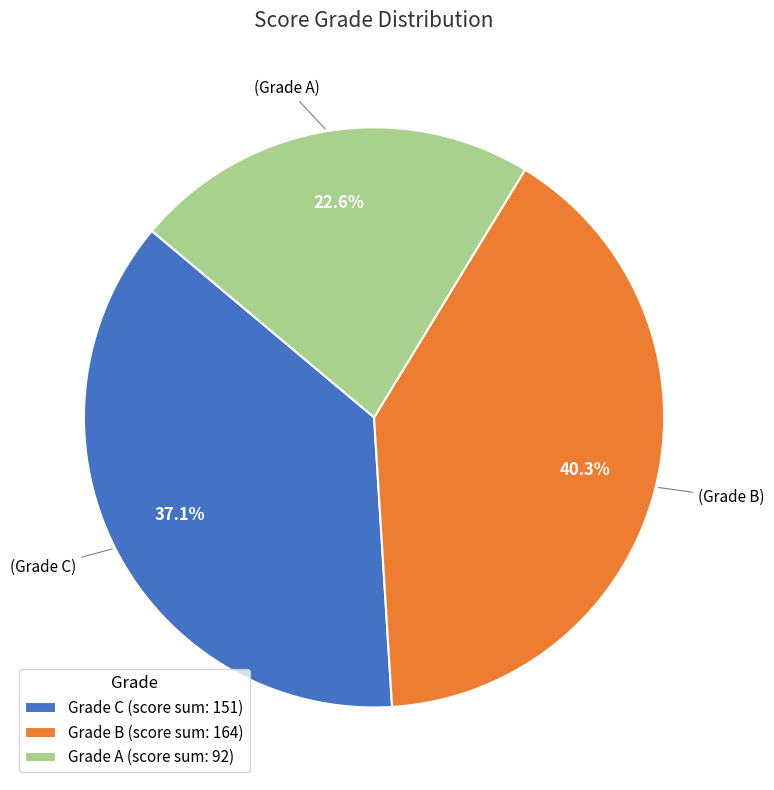

How many slices are in this pie chart?

3